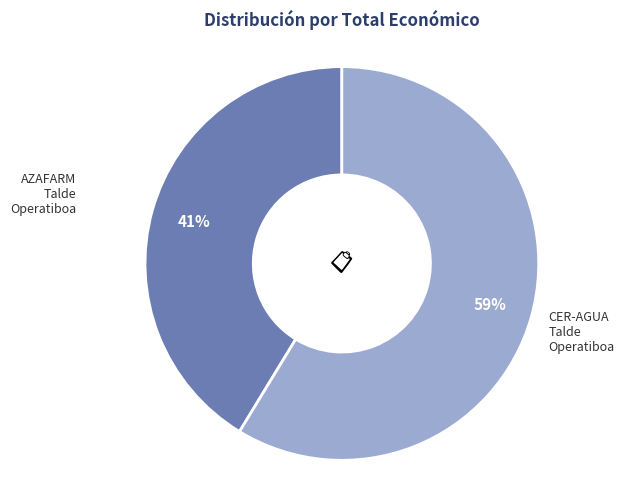

Does any single category account for the majority?

Yes